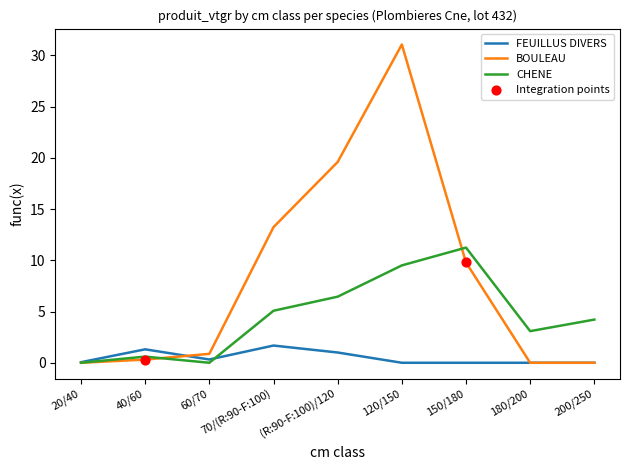

At how many categories does at least one series exceed 17?

2